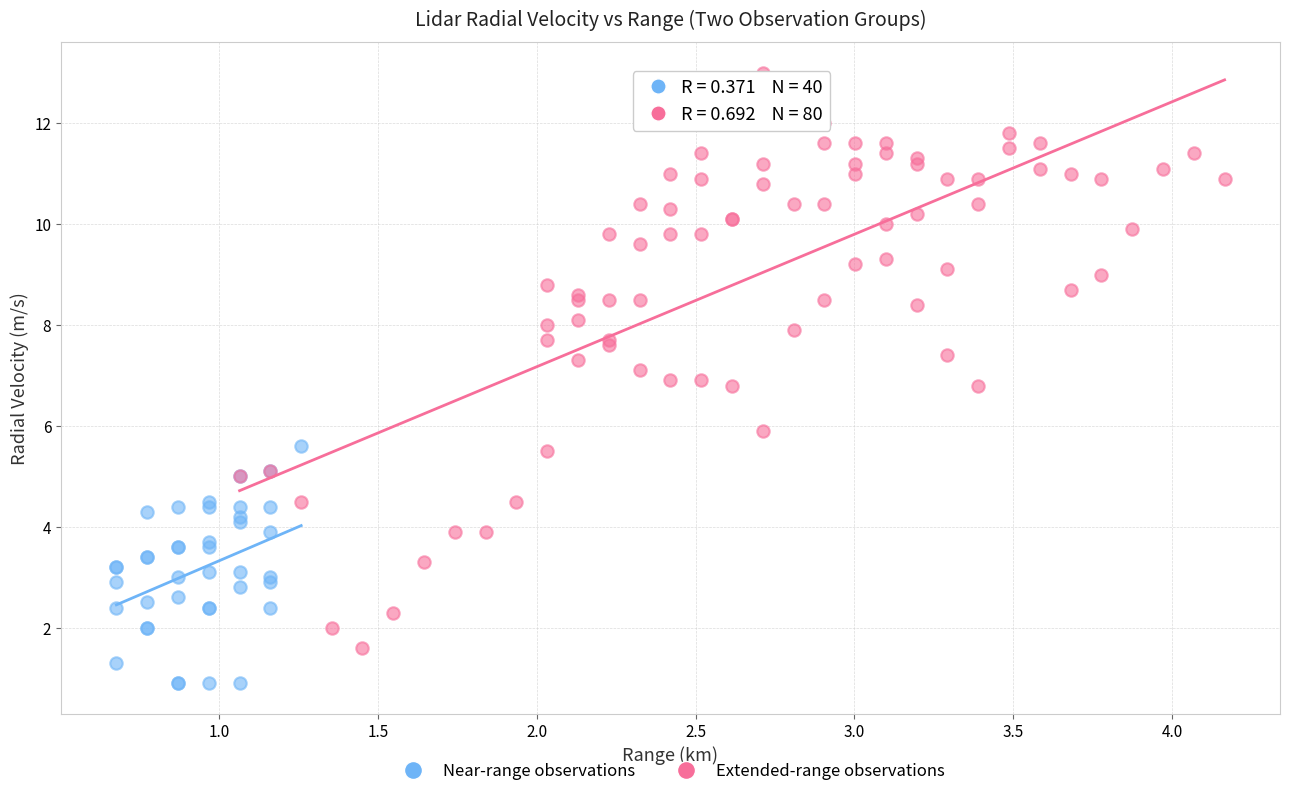

Which series reaches the minimum Y coordinate?

Near-range observations